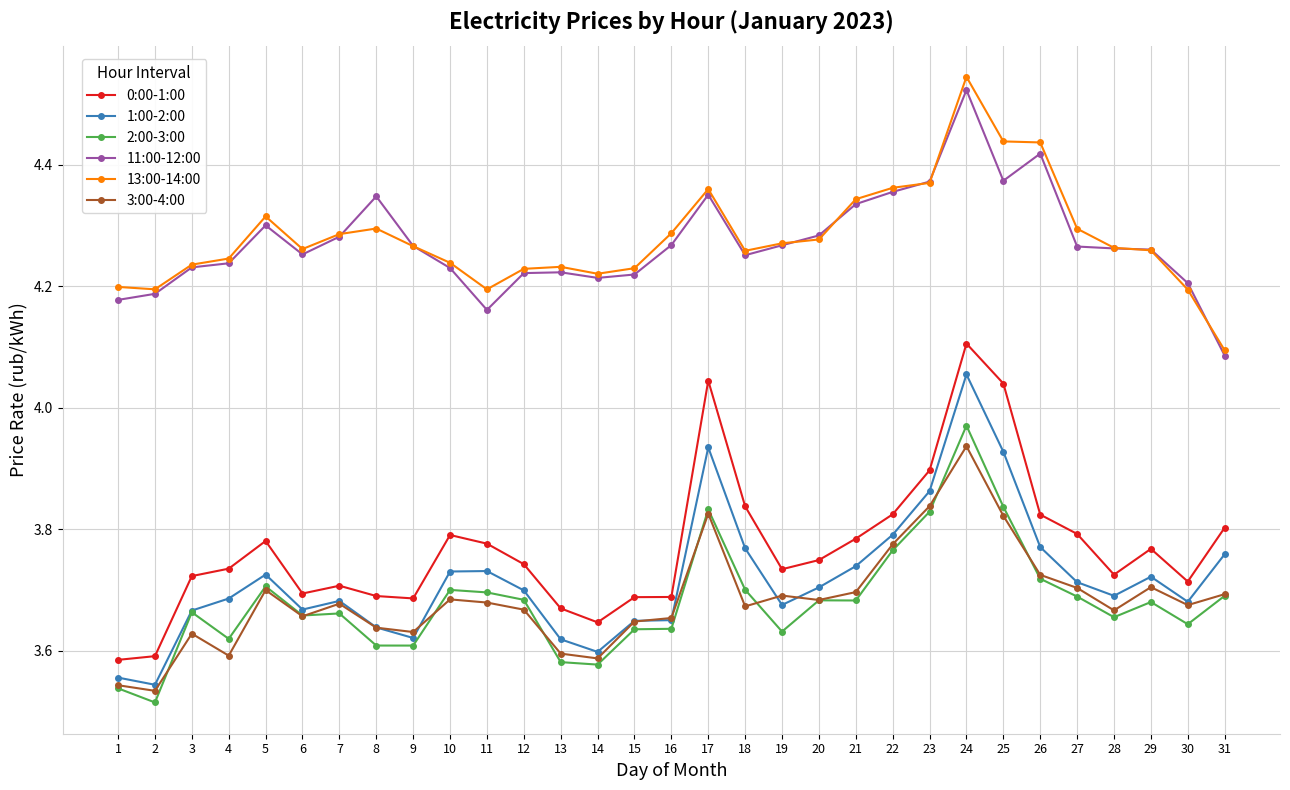

After their last crossing, which series has the higher values: 3:00-4:00 or 1:00-2:00?

1:00-2:00